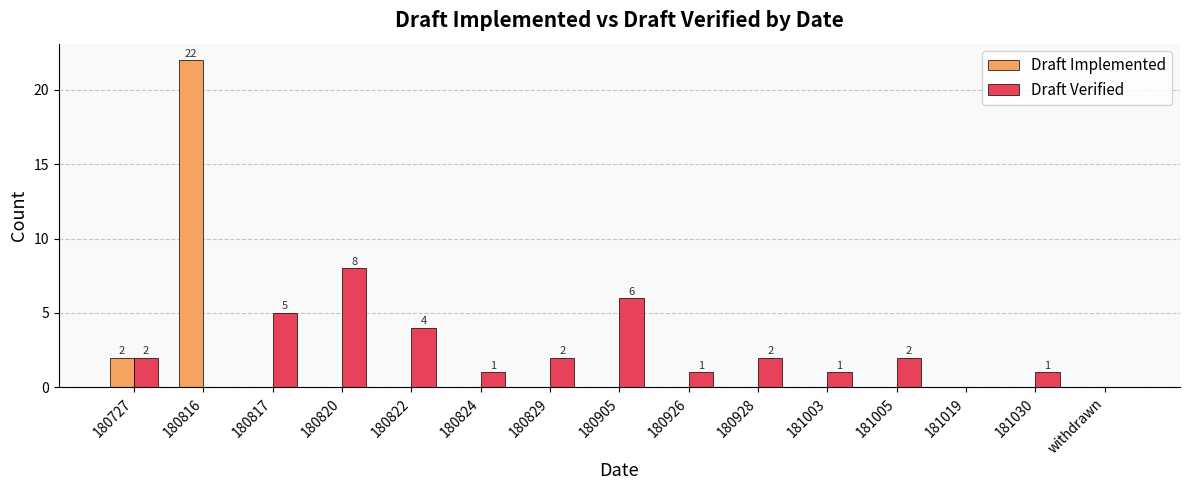

Is the value of Draft Implemented at 180820 greater than the value of Draft Verified at 180727?

No